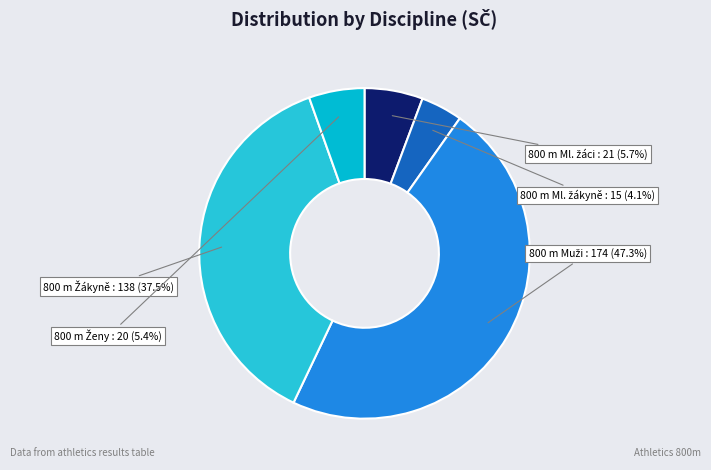

Is there any slice that represents more than half of the pie?

No